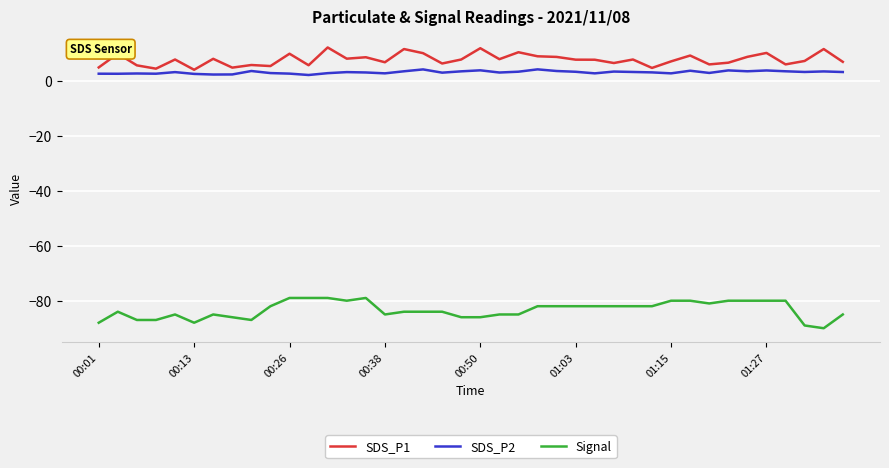

True or false: Signal and SDS_P1 cross at least once.

False